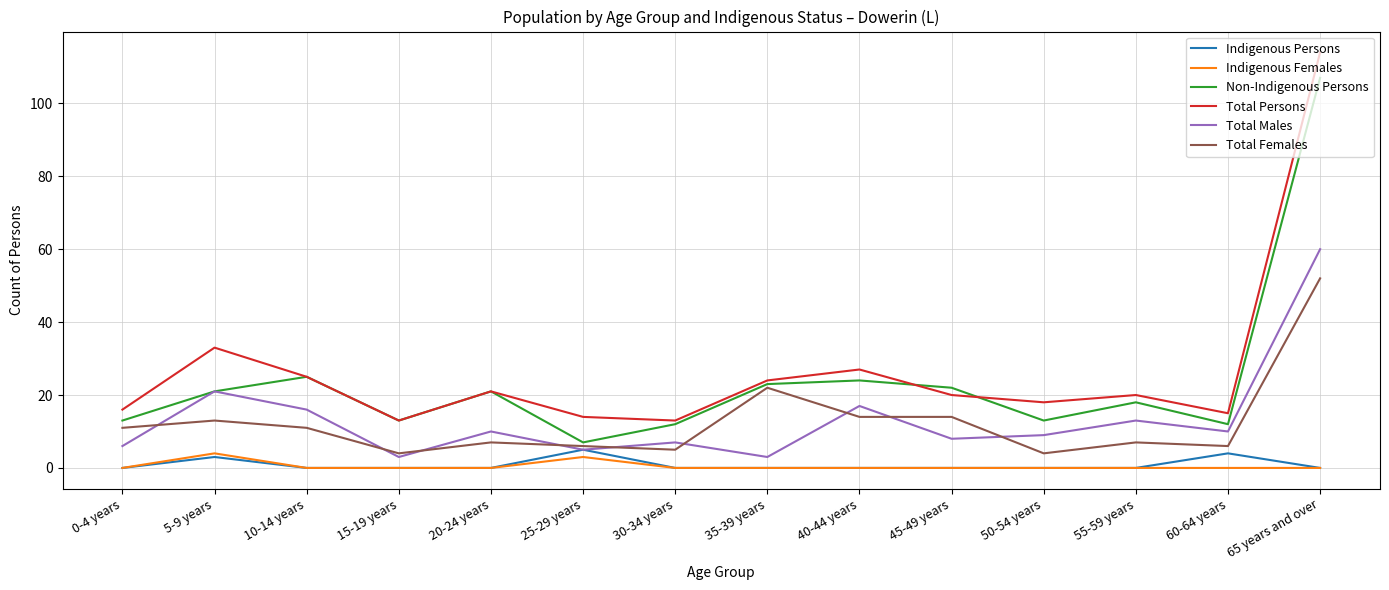

True or false: Non-Indigenous Persons has a value of 107 at 65 years and over.

True